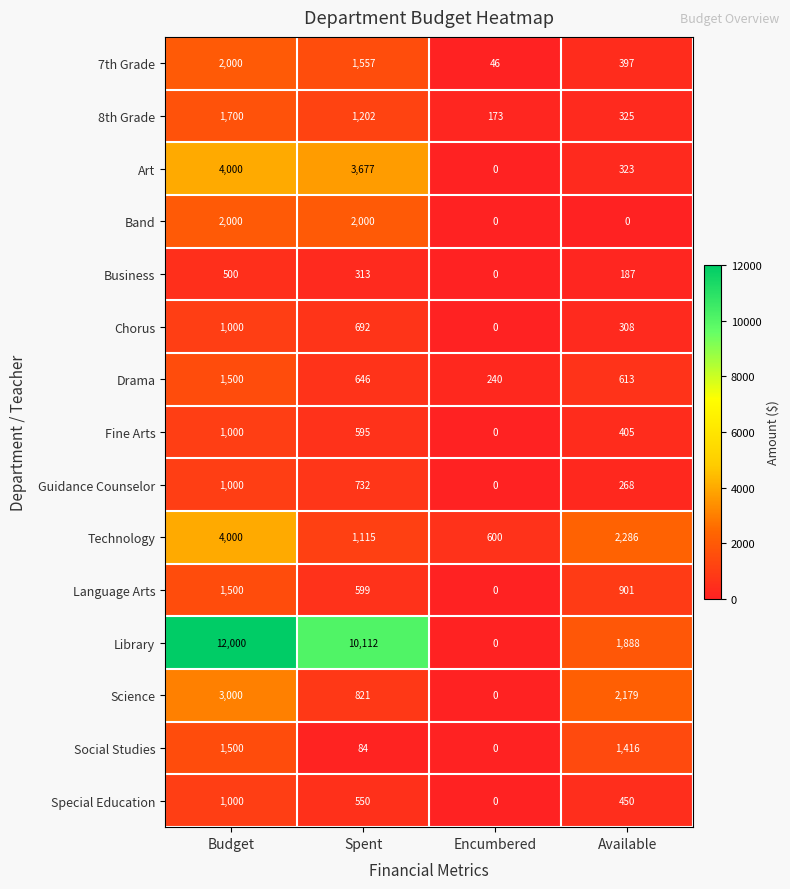

Which series has the widest spread of values?

Library